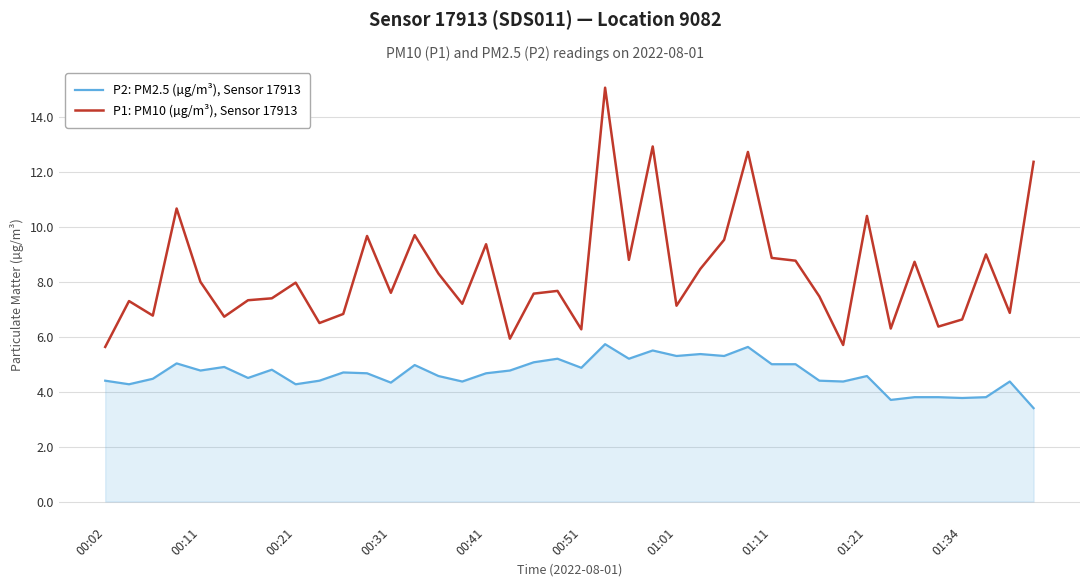

Which series has the largest total across all categories?

P1: PM10 (µg/m³), Sensor 17913